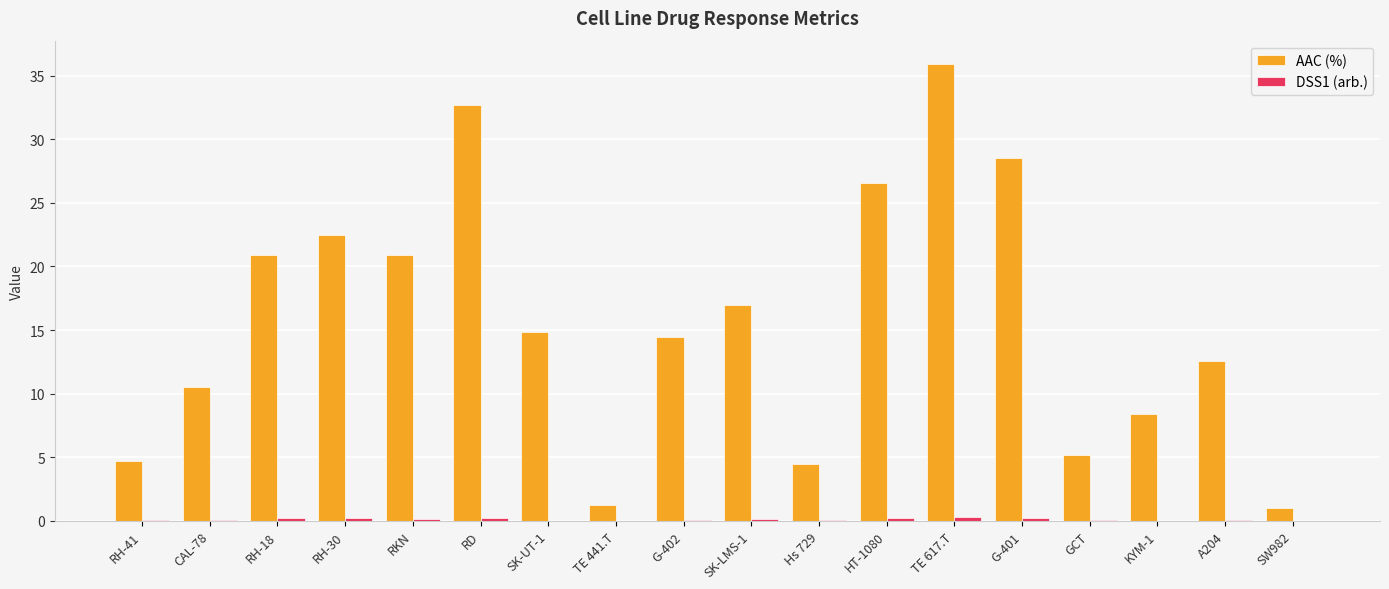

At which category is the sum across all series the highest?

TE 617.T